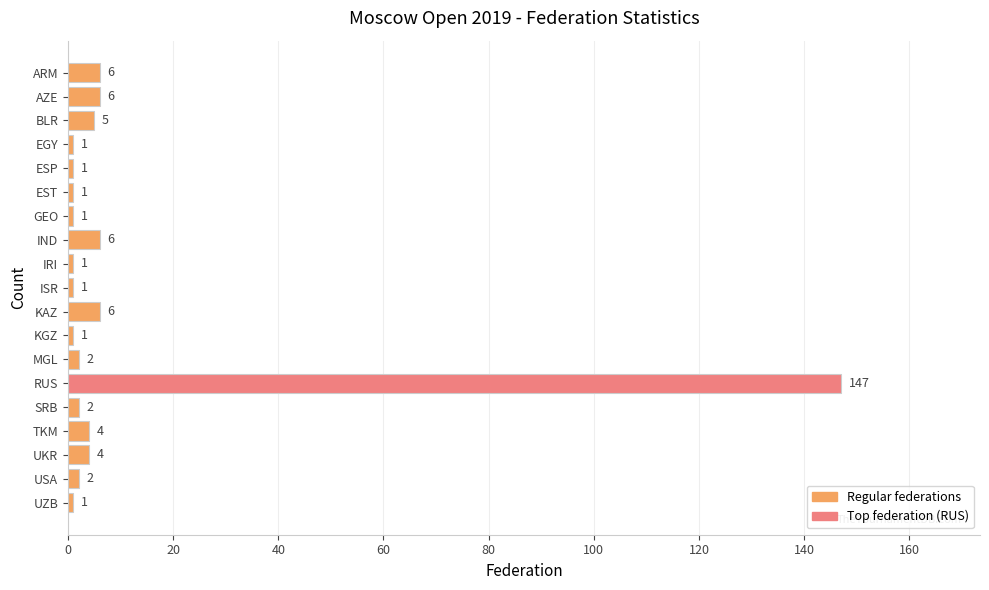

What is the maximum value shown in the chart?

147